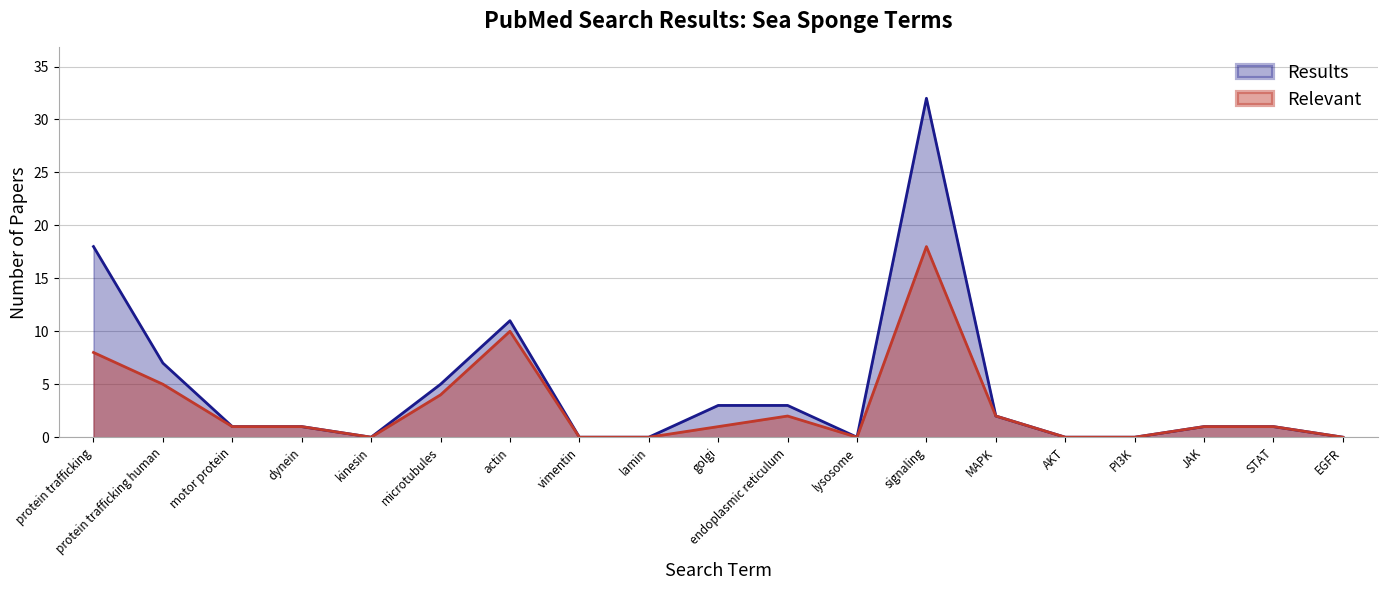

At which category does the chart reach its peak across all series?

signaling